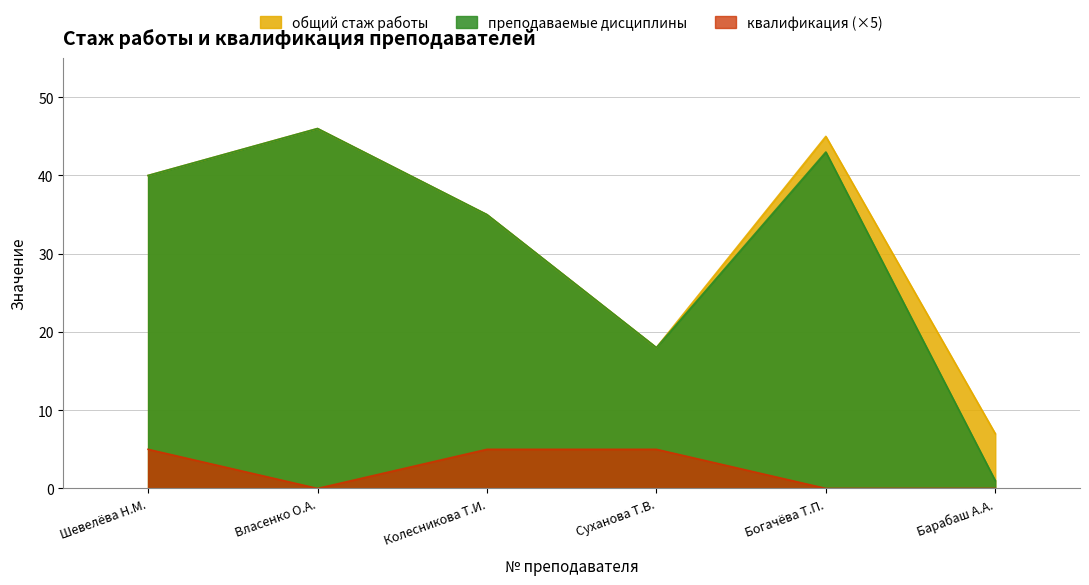

Read the общий стаж работы value at Колесникова Т.И., to the nearest 5.

35